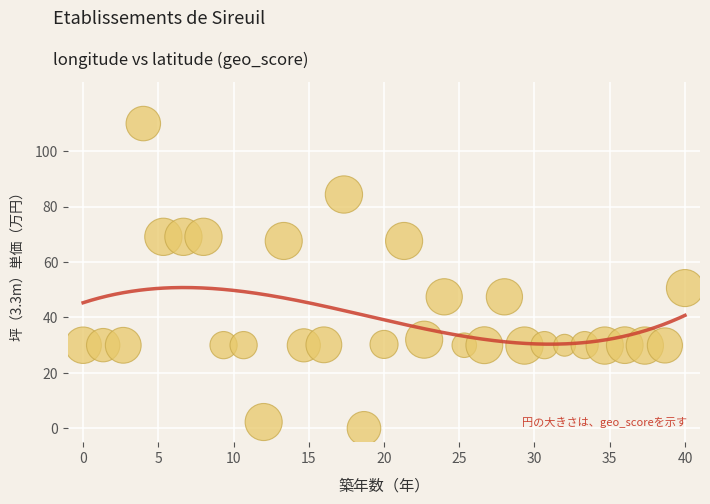

What Y value in the scatter plot is closest to 54?

50.6